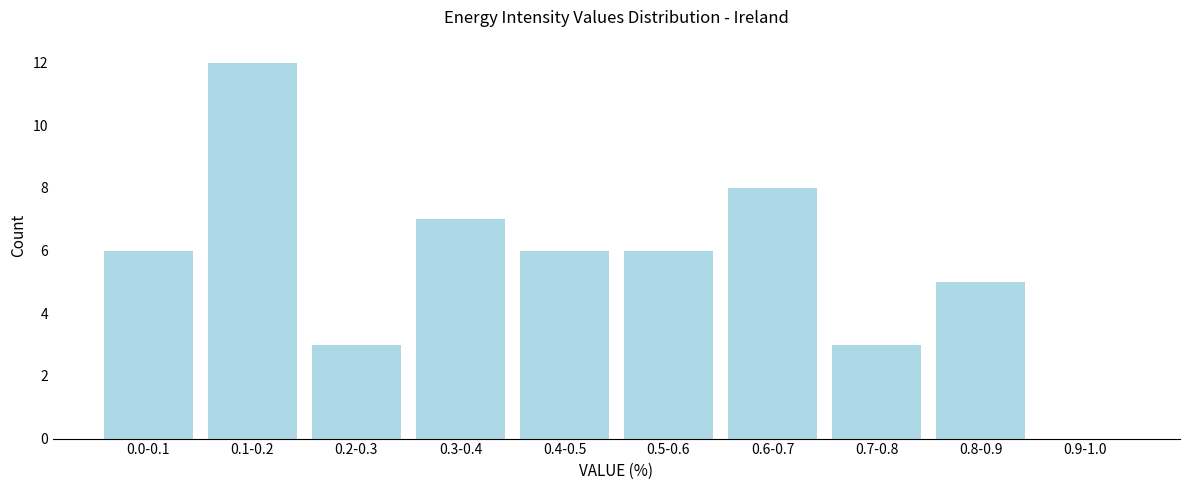

Reading left to right, what are all the values shown in this chart?

0.0-0.1=6	0.1-0.2=12	0.2-0.3=3	0.3-0.4=7	0.4-0.5=6	0.5-0.6=6	0.6-0.7=8	0.7-0.8=3	0.8-0.9=5	0.9-1.0=0